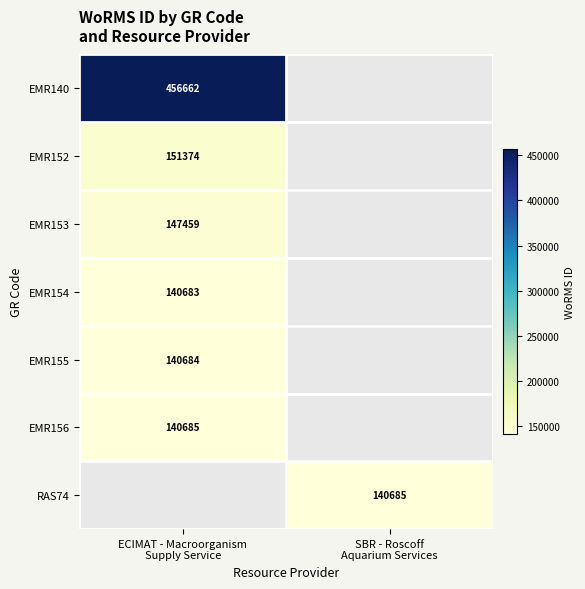

Is it true that EMR153 equals 191991.9 at ECIMAT - Macroorganism Supply Service?

False